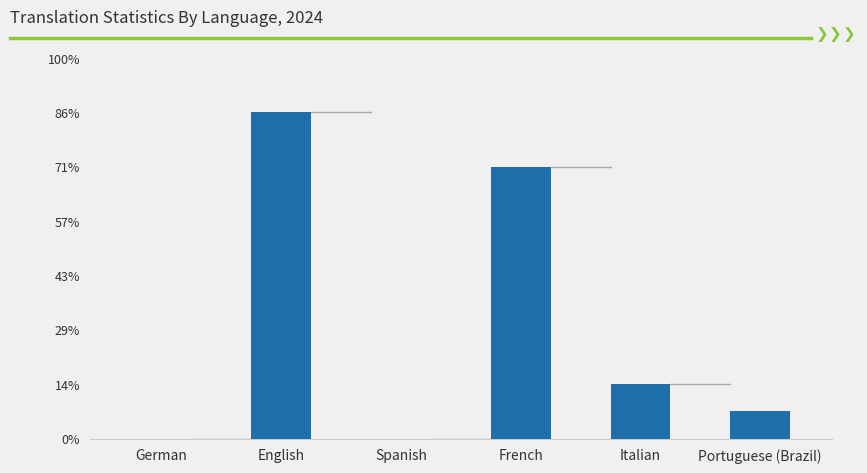

The chart shows a value of 0 at Spanish. True or false?

True